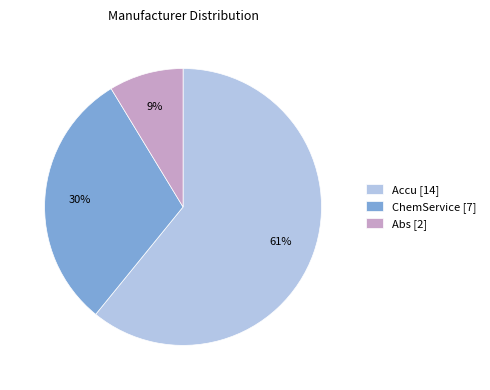

Rank the categories by value from lowest to highest.

Abs [2], ChemService [7], Accu [14]